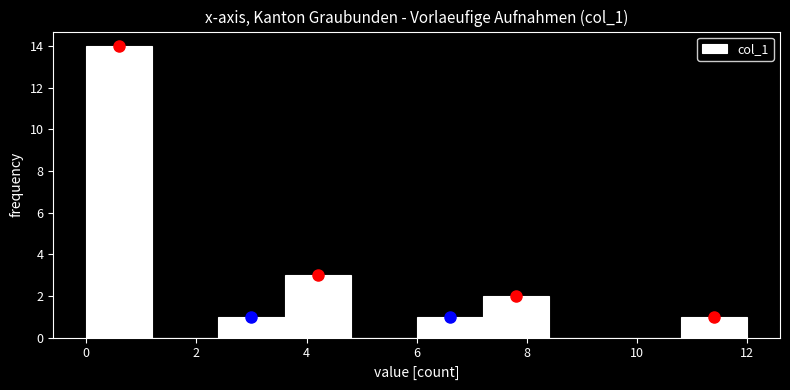

Over which range of the x-axis is the bar tallest?

0.0 to 1.2